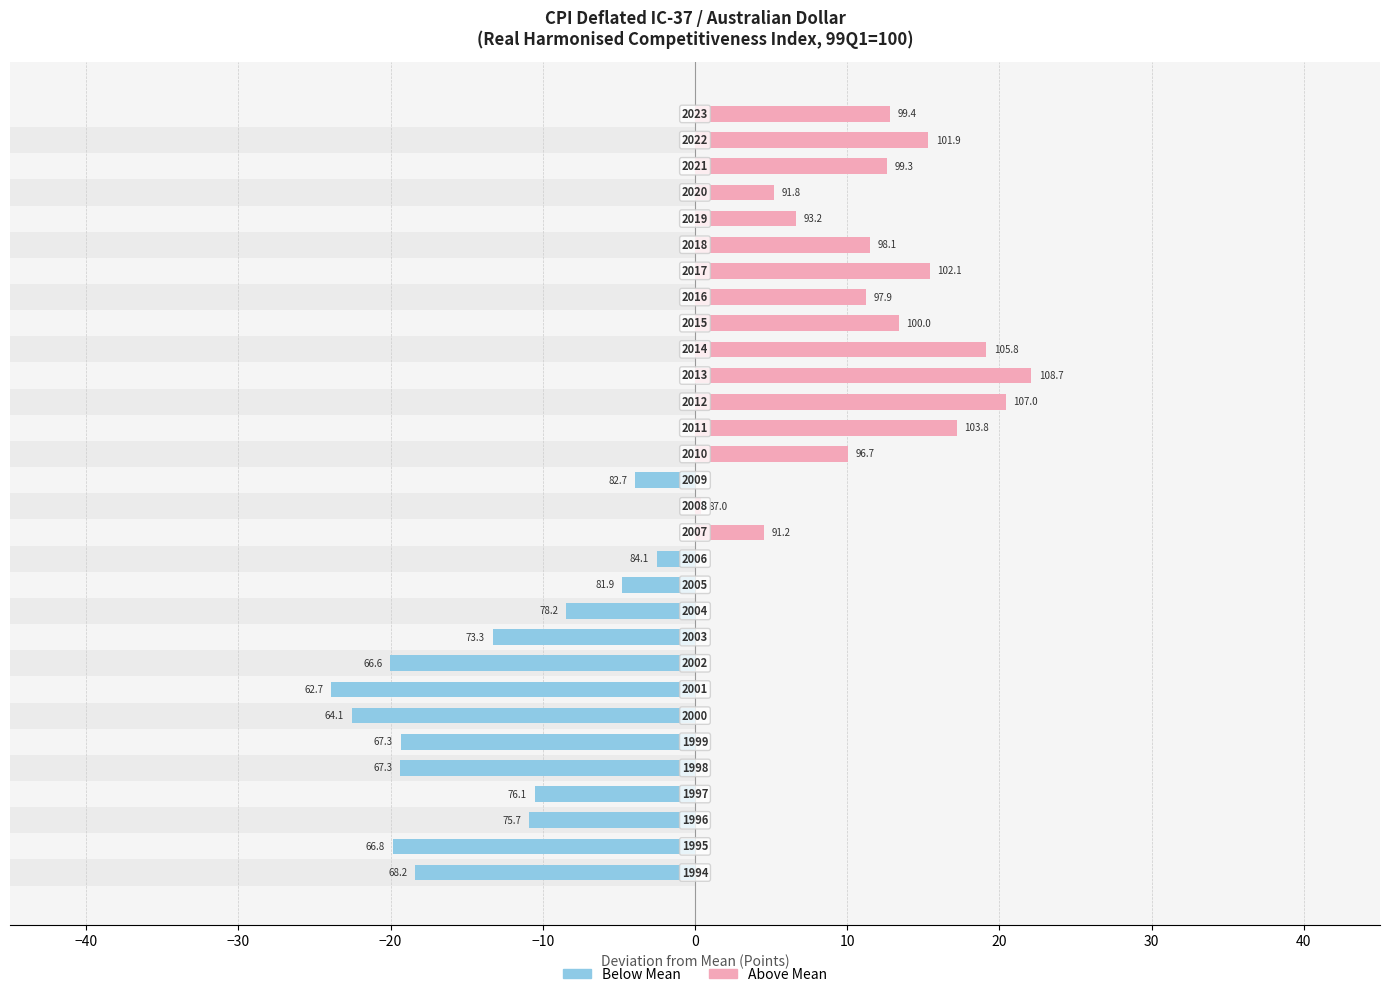

How many values in the Above Mean (right) series exceed 4?

15